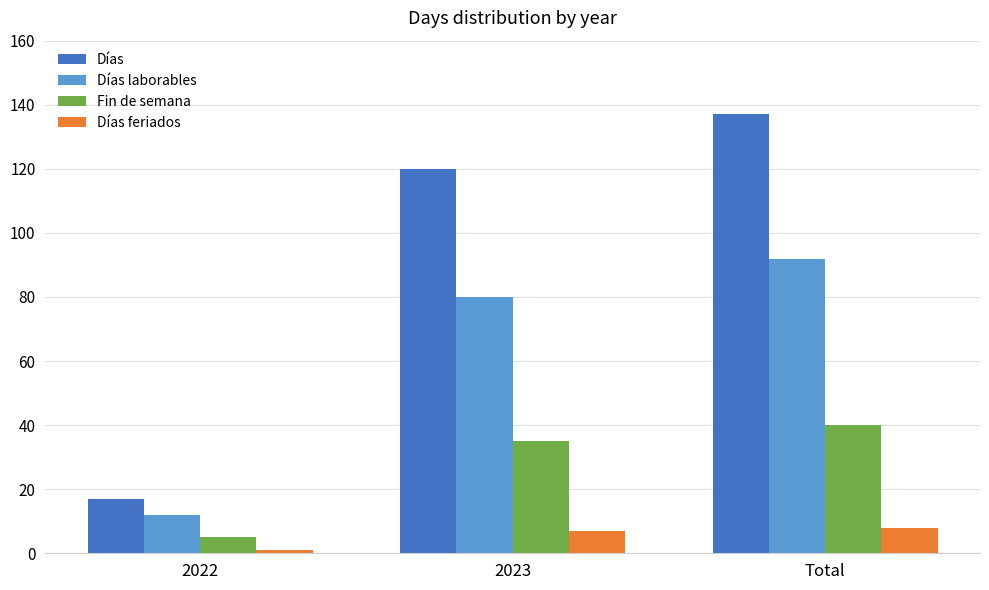

True or false: Días laborables has a value of 115 at 2023.

False